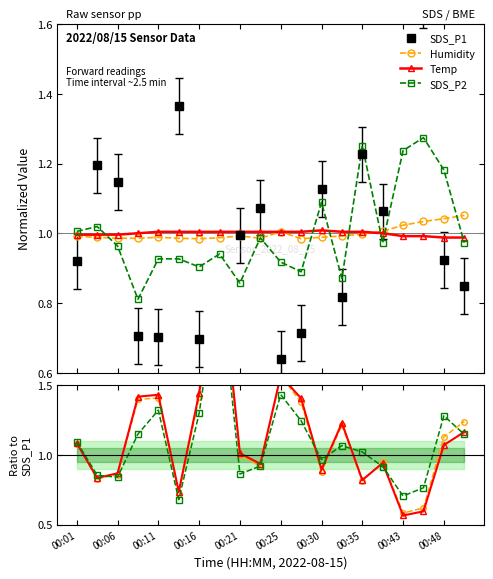

What is the difference between the SDS_P1 values at 00:08 and 00:25?

0.1